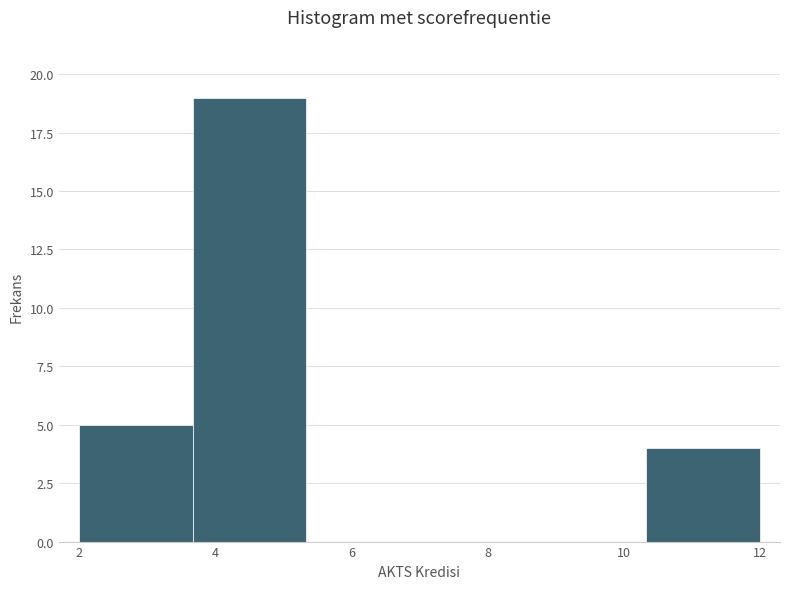

Reading left to right, list every bar in this chart as the range it spans on the x-axis followed by its height. Neither the bar edges nor the heights are printed on the chart, so give them approximately, as read against the axes.

2.0 to 3.6: 5
3.6 to 5.4: 19
5.4 to 7.0: 0
7.0 to 8.6: 0
8.6 to 10.4: 0
10.4 to 12.0: 4